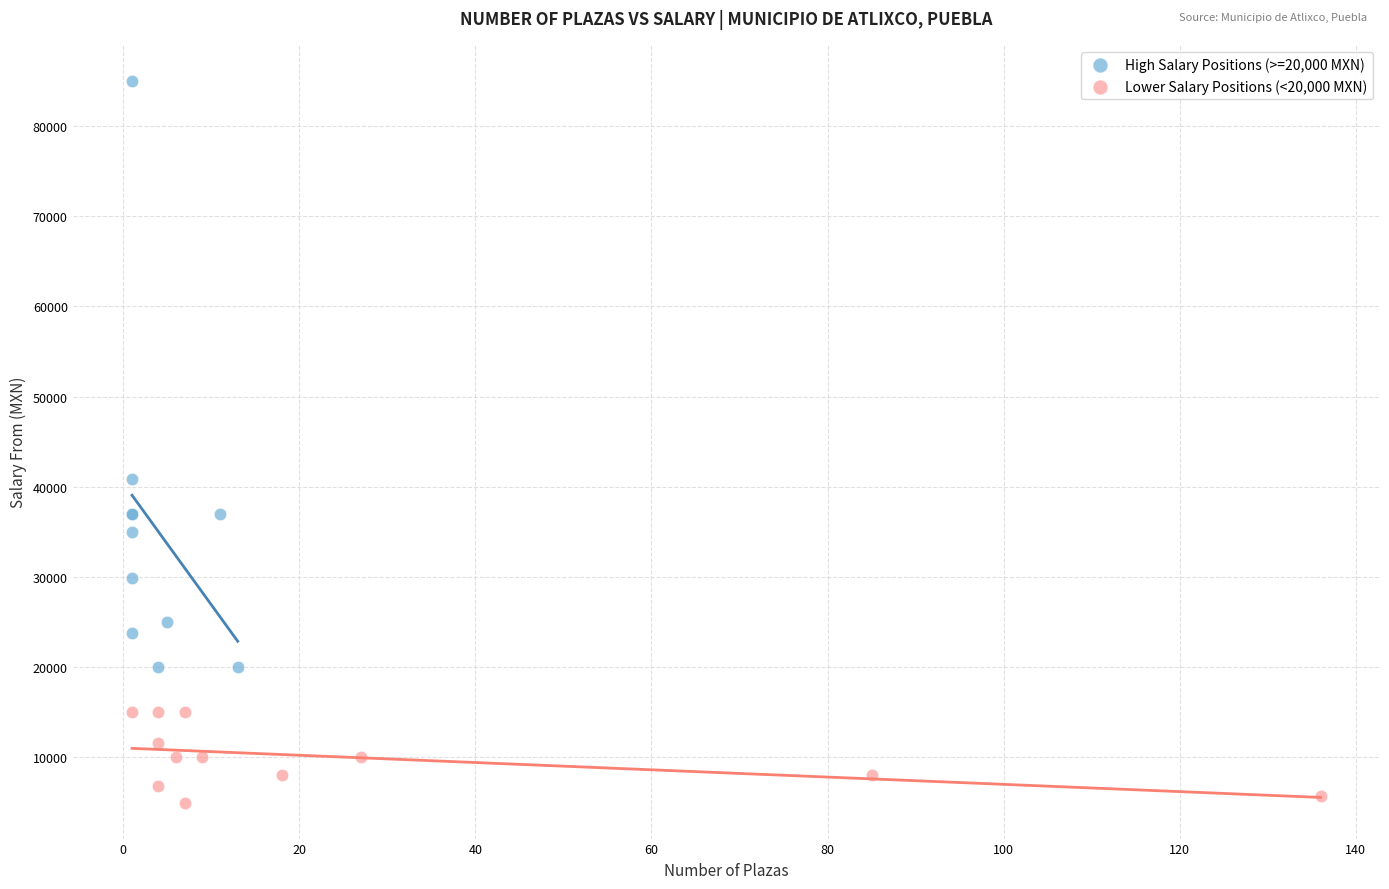

Which series contains the lowest Y value?

Lower Salary Positions (<20,000 MXN)